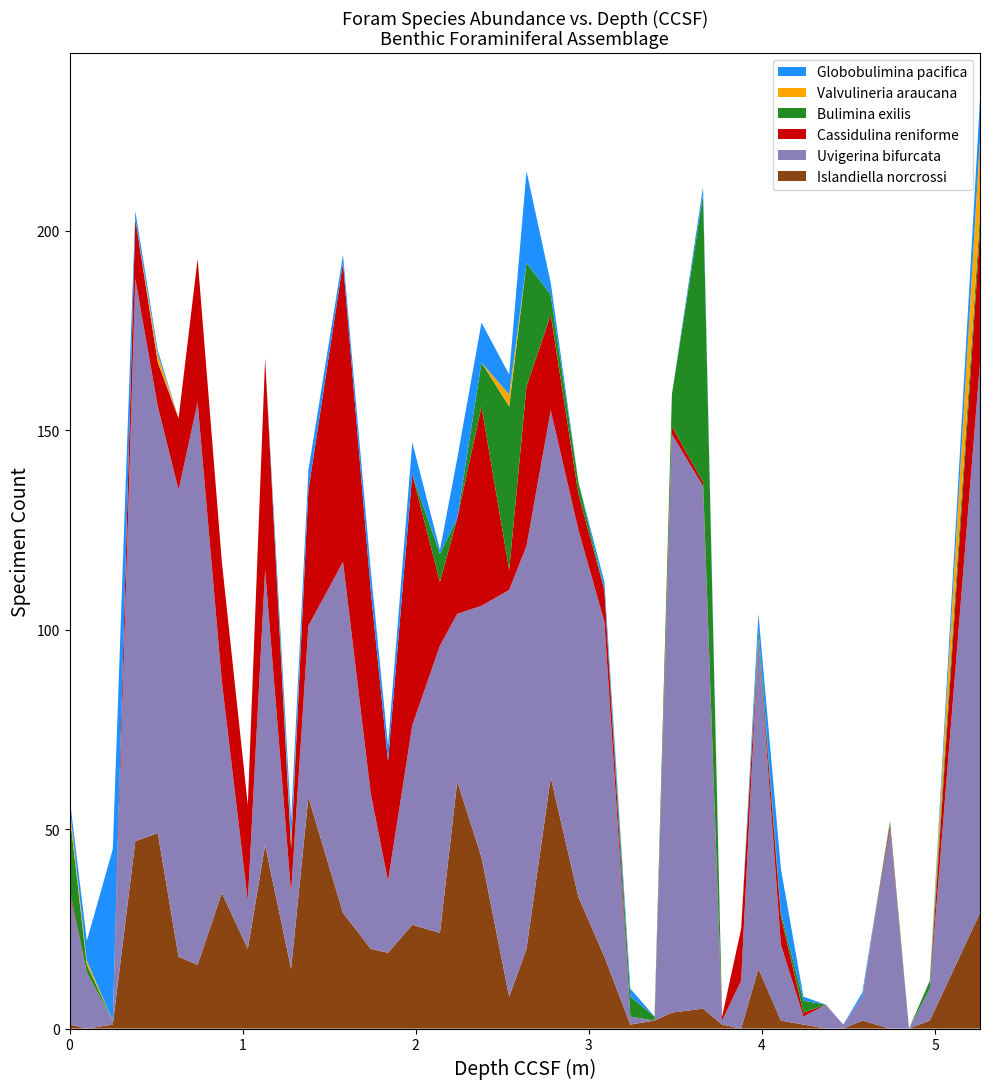

Reading left to right, what are all the values shown in this chart?

Islandiella_norcrossi: 1	0	1	47	49	18	16	34	20	46	15	58	29	20	19	26	24	62	43	8	20	63	33	18	1	2	4	5	1	0	15	2	1	0	0	2	0	0	2	29
Uvigerina_bifurcata: 33	14	1	141	107	117	141	53	12	69	19	43	88	39	18	50	72	42	63	102	101	92	92	84	2	0	145	131	1	12	83	19	2	6	1	6	50	0	8	138
Cassidulina_reniforme: 1	0	0	15	11	18	36	30	24	53	11	34	75	51	30	63	16	24	50	5	40	24	9	8	0	0	2	1	1	13	0	7	1	0	0	0	1	0	0	33
Bulimina_exilis: 19	2	0	0	0	0	0	0	0	0	1	0	0	0	0	0	7	0	11	41	31	5	3	0	5	1	8	72	0	0	2	1	3	0	0	0	1	0	2	4
Valvulineria_araucana: 2	1	0	0	2	0	0	0	0	0	1	0	0	0	0	0	0	0	0	3	0	0	0	0	0	0	0	0	0	0	0	0	0	0	0	0	0	0	0	19
Globobulimina_pacifica: 2	5	43	2	1	0	0	0	0	0	5	5	2	5	4	8	1	15	10	5	23	3	0	2	2	0	0	2	0	0	4	11	1	0	0	1	0	0	0	10